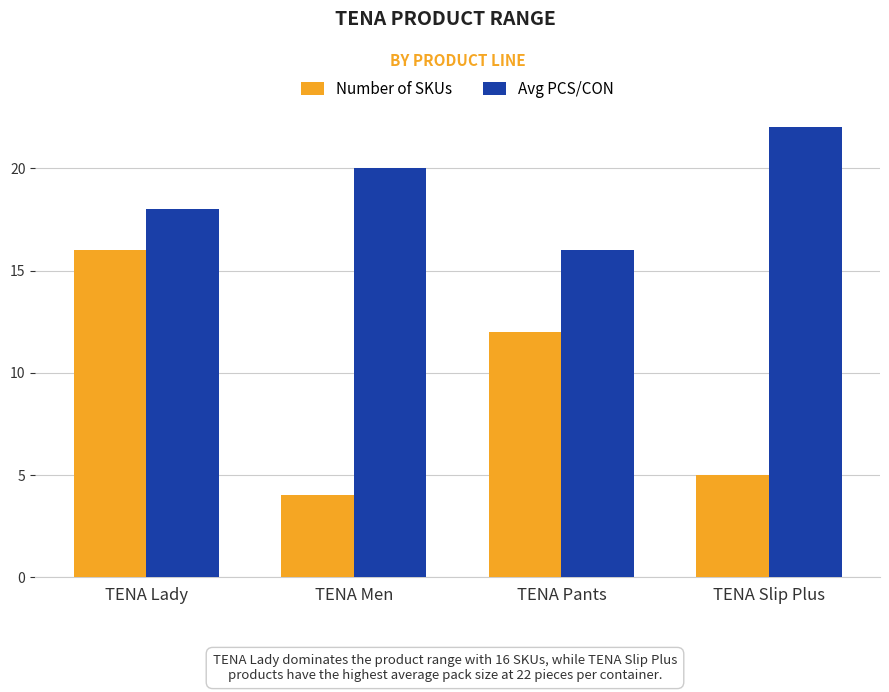

The Number of SKUs series shows 26 at TENA Lady. True or false?

False